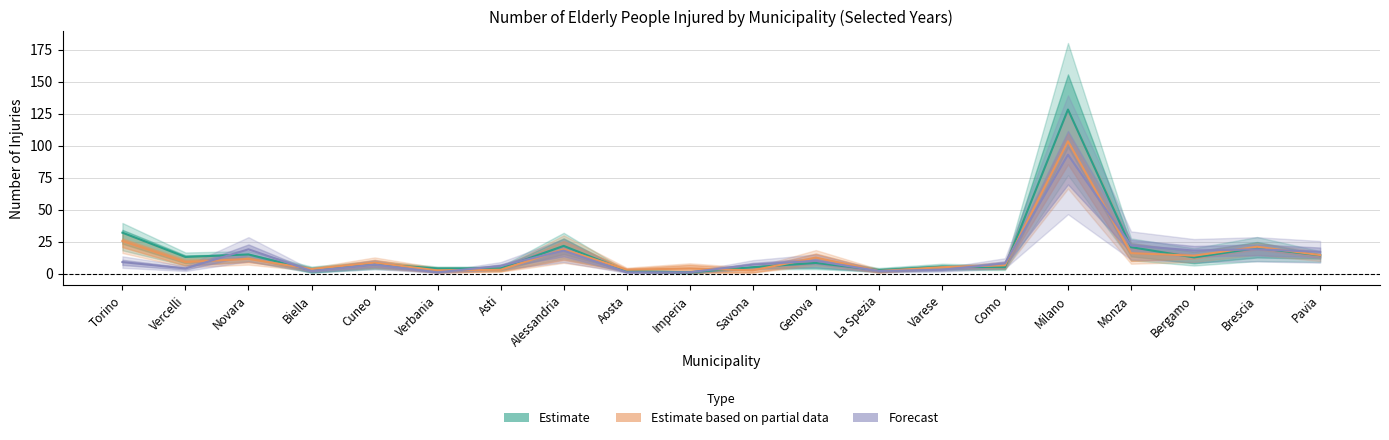

After their last crossing, which series has the higher values: Forecast or Estimate based on partial data?

Forecast